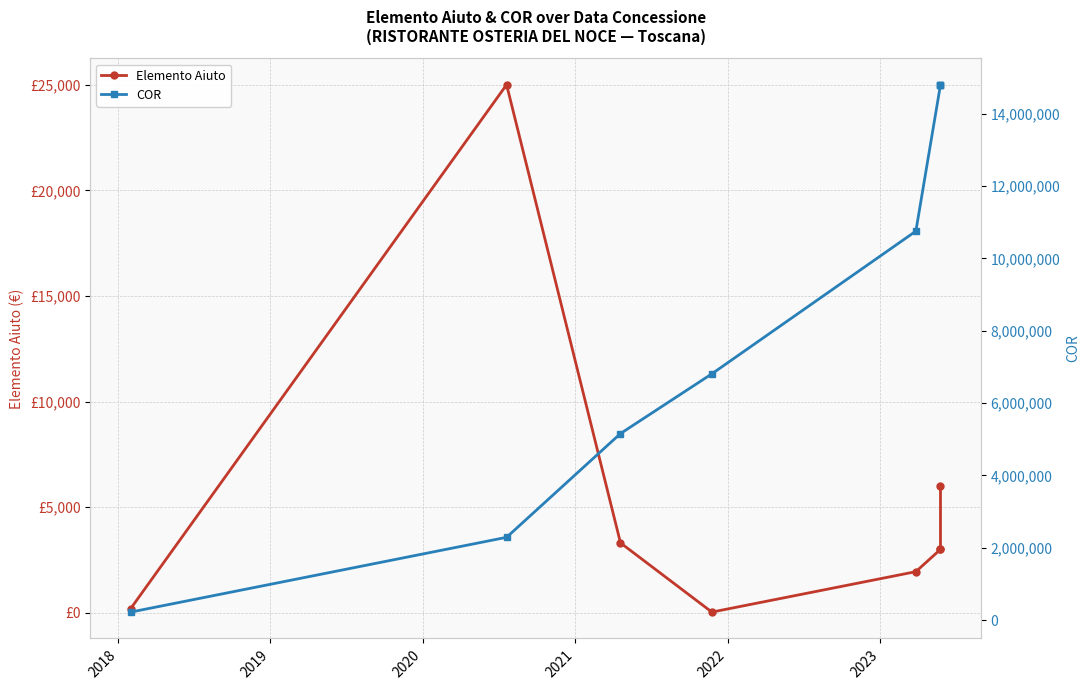

Rank the series by their average value, from lowest to highest.

Elemento Aiuto, COR